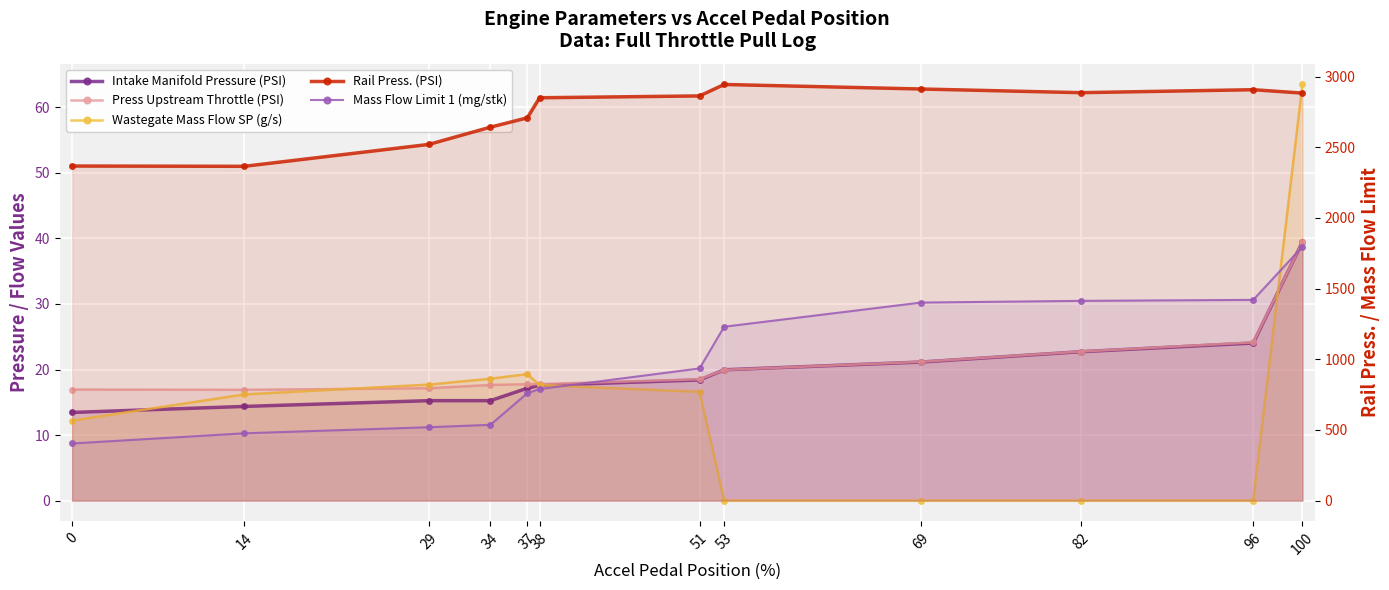

What is the difference between the second highest and minimum values in the Press Upstream Throttle (PSI) series?

7.2